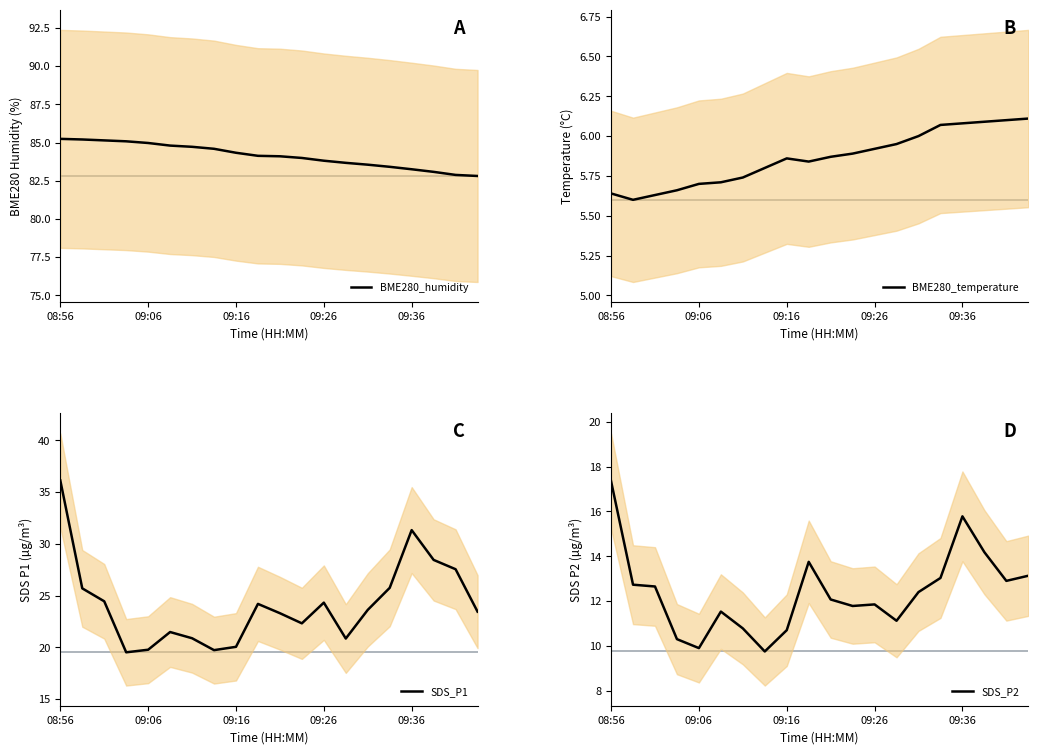

What is the difference between the SDS_P1 values at 10 and 7?

3.6